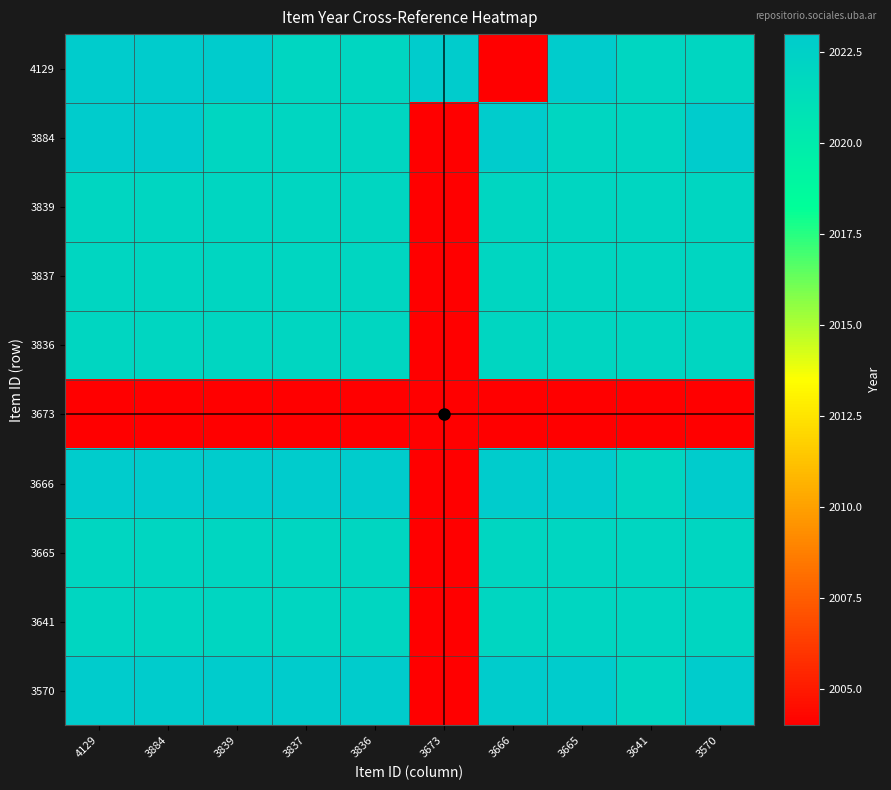

Reading left to right, what are all the values shown in this chart?

4129: 4129=2023	3884=2023	3839=2023	3837=2022	3836=2022	3673=2023	3666=2004	3665=2023	3641=2022	3570=2022
3884: 4129=2023	3884=2023	3839=2022	3837=2022	3836=2022	3673=2004	3666=2023	3665=2022	3641=2022	3570=2023
3839: 4129=2022	3884=2022	3839=2022	3837=2022	3836=2022	3673=2004	3666=2022	3665=2022	3641=2022	3570=2022
3837: 4129=2022	3884=2022	3839=2022	3837=2022	3836=2022	3673=2004	3666=2022	3665=2022	3641=2022	3570=2022
3836: 4129=2022	3884=2022	3839=2022	3837=2022	3836=2022	3673=2004	3666=2022	3665=2022	3641=2022	3570=2022
3673: 4129=2004	3884=2004	3839=2004	3837=2004	3836=2004	3673=2004	3666=2004	3665=2004	3641=2004	3570=2004
3666: 4129=2023	3884=2023	3839=2023	3837=2023	3836=2023	3673=2004	3666=2023	3665=2023	3641=2022	3570=2023
3665: 4129=2022	3884=2022	3839=2022	3837=2022	3836=2022	3673=2004	3666=2022	3665=2022	3641=2022	3570=2022
3641: 4129=2022	3884=2022	3839=2022	3837=2022	3836=2022	3673=2004	3666=2022	3665=2022	3641=2022	3570=2022
3570: 4129=2023	3884=2023	3839=2023	3837=2023	3836=2023	3673=2004	3666=2023	3665=2023	3641=2022	3570=2023